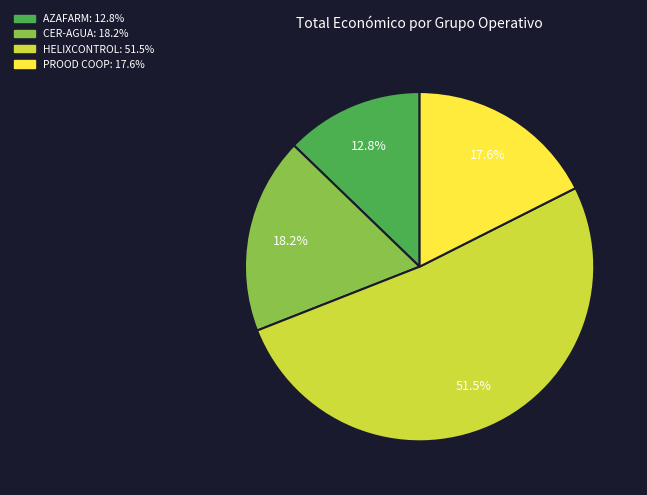

Rank the categories by value from lowest to highest.

AZAFARM, PROOD COOP, CER-AGUA, HELIXCONTROL